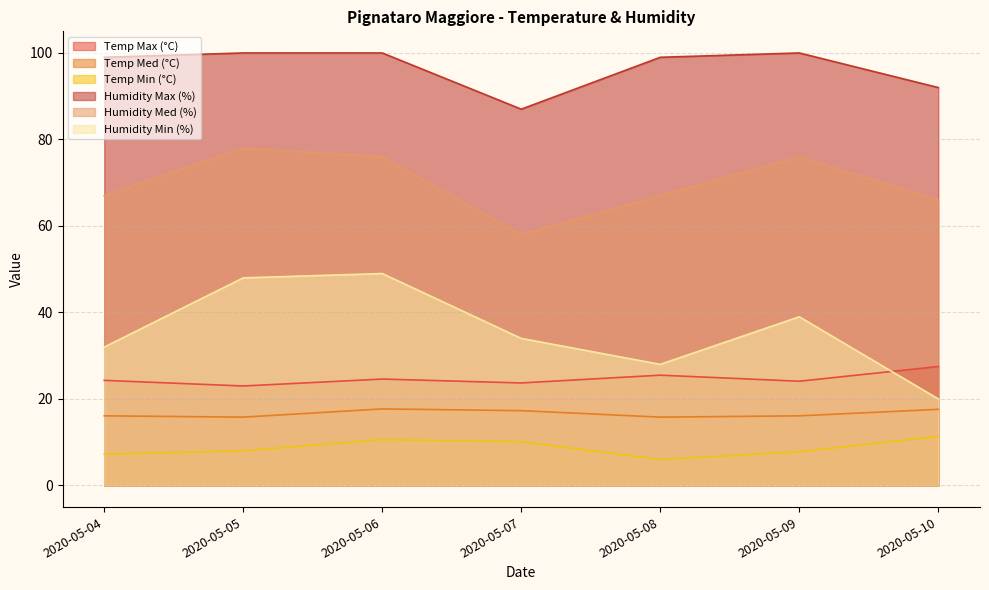

What are all the series names shown in the legend?

Temp Max (°C), Temp Med (°C), Temp Min (°C), Humidity Max (%), Humidity Med (%), Humidity Min (%)